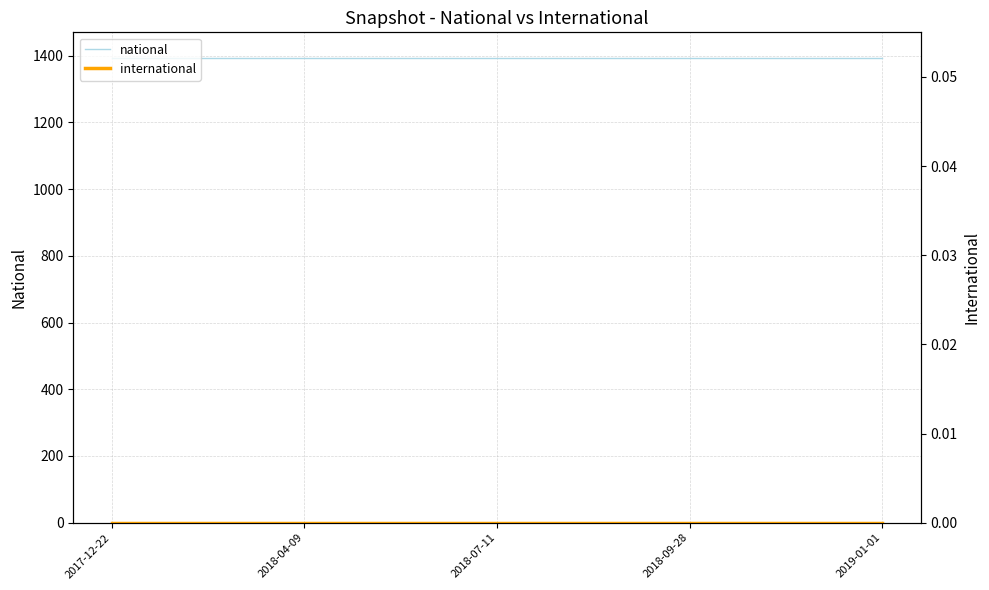

What are all the series names shown in the legend?

national, international